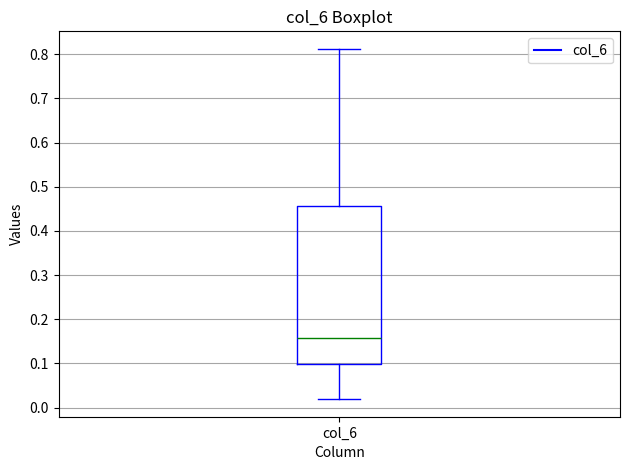

Read this box plot against the y-axis: the position of the median line, the range covered by the box, and the ends of both whiskers. The values are not printed on the chart, so give them approximately, as read against the axis.

median 0.16, box 0.10 to 0.46, whiskers 0.02 to 0.81